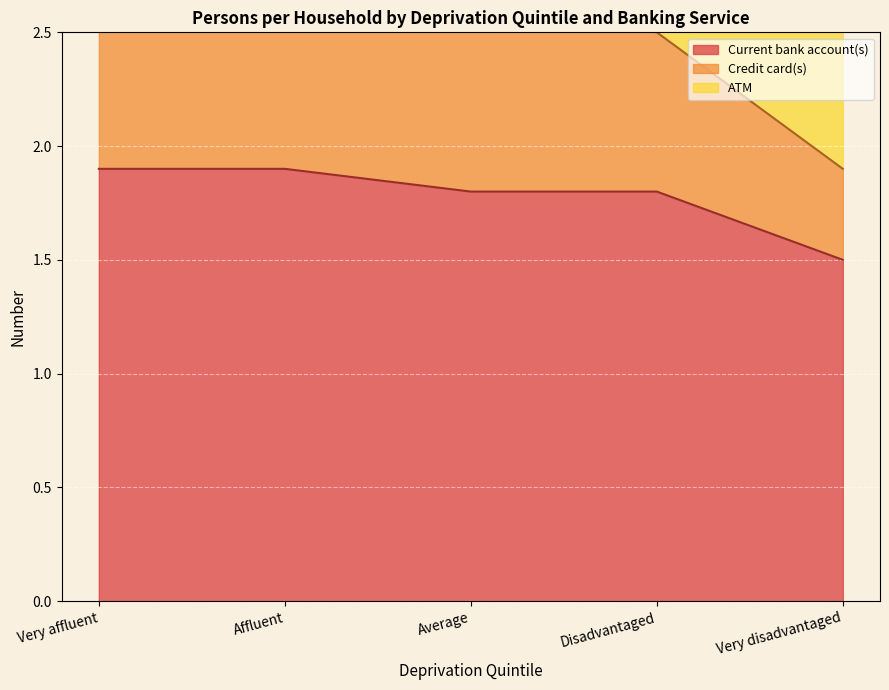

Where does the Credit card(s) series first go above 4?

Very affluent